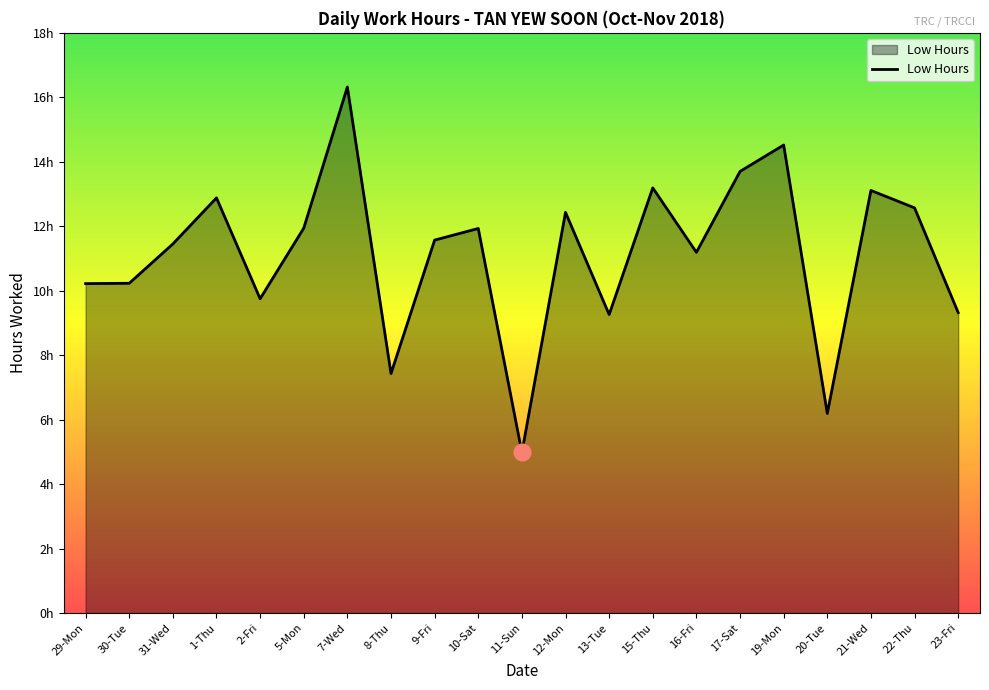

Which label corresponds to the largest value in the chart?

7-Wed